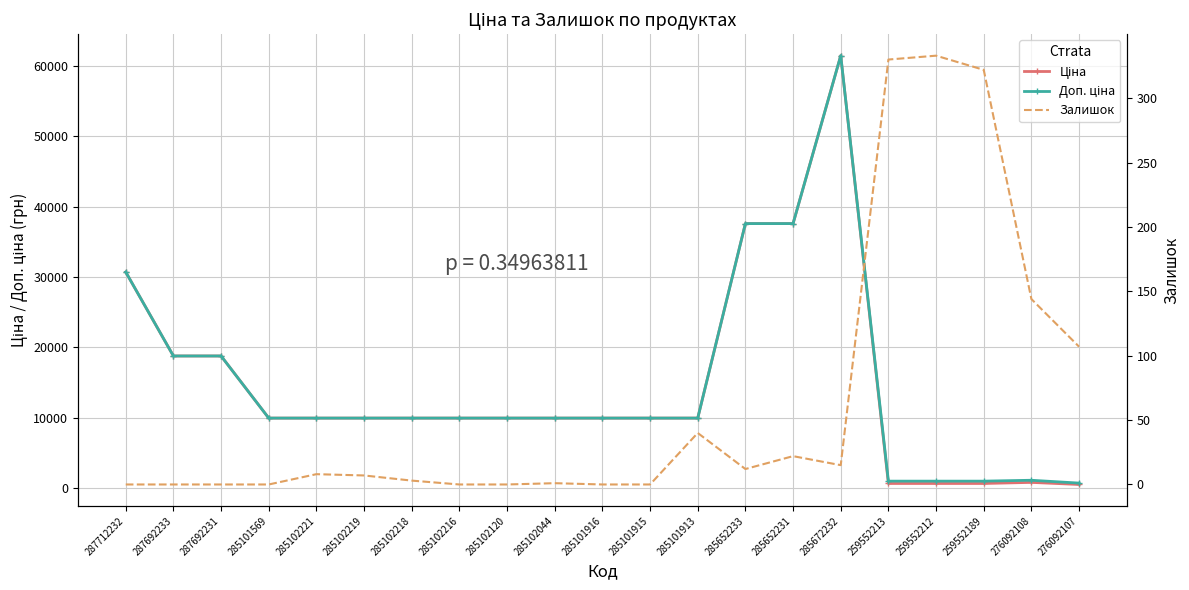

What position from the right is 285101916?

11